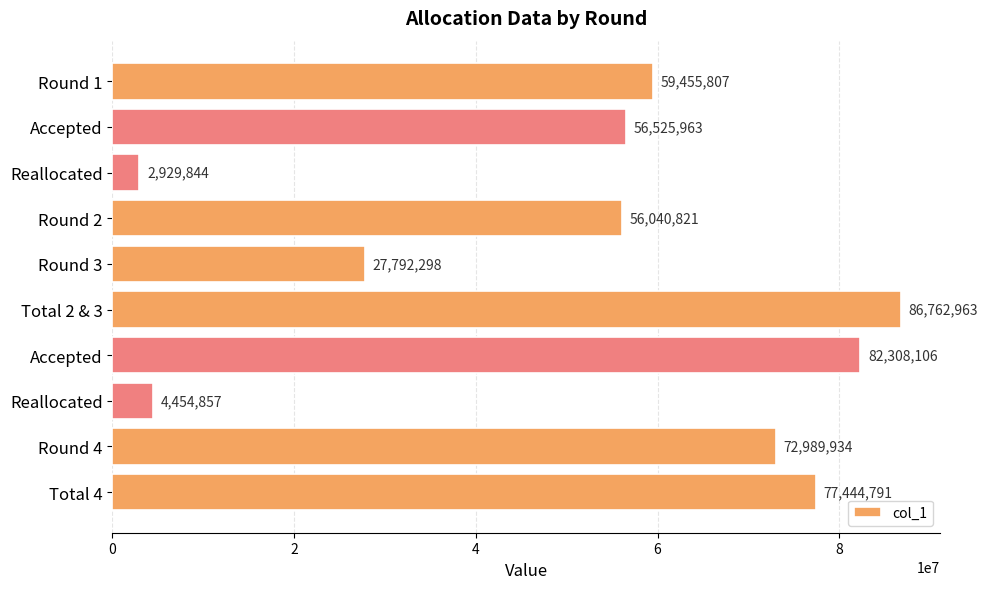

How many values are below 59455807?

5